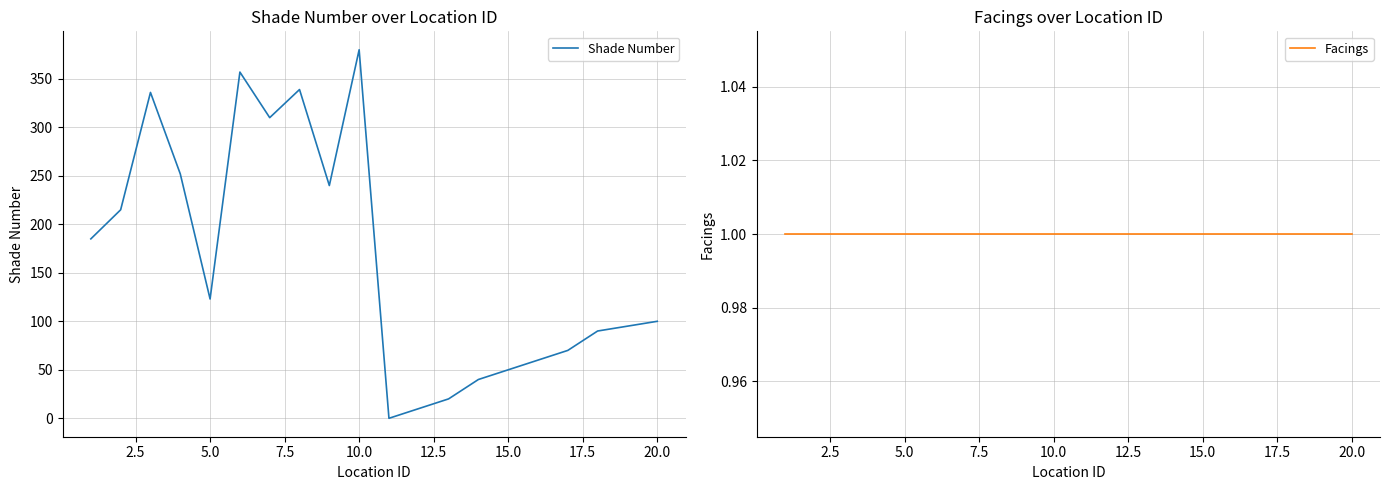

How many times do Facings and Shade Number cross each other?

2